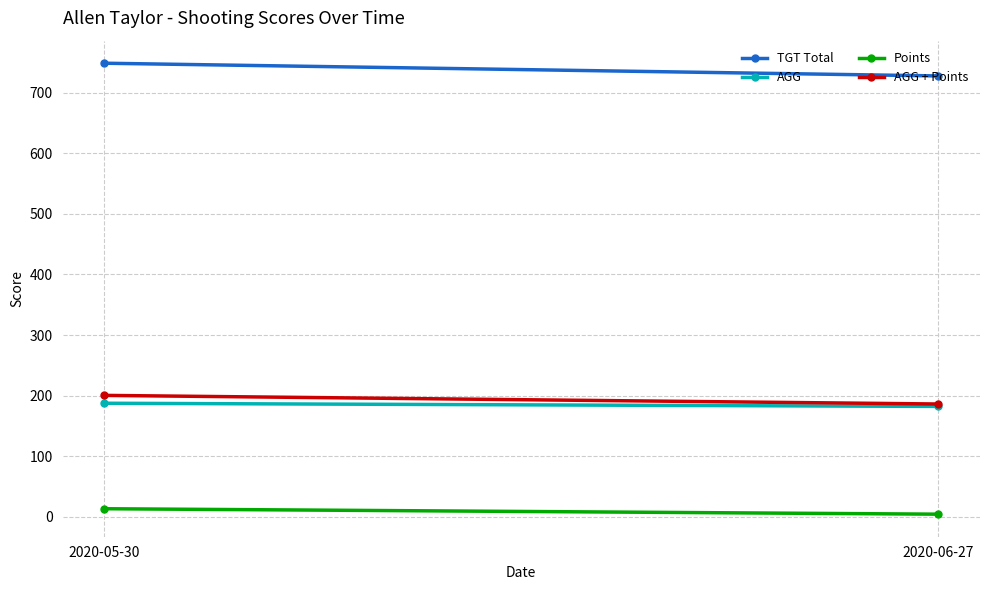

What is the total value across all series at 2020-05-30?

1149.5